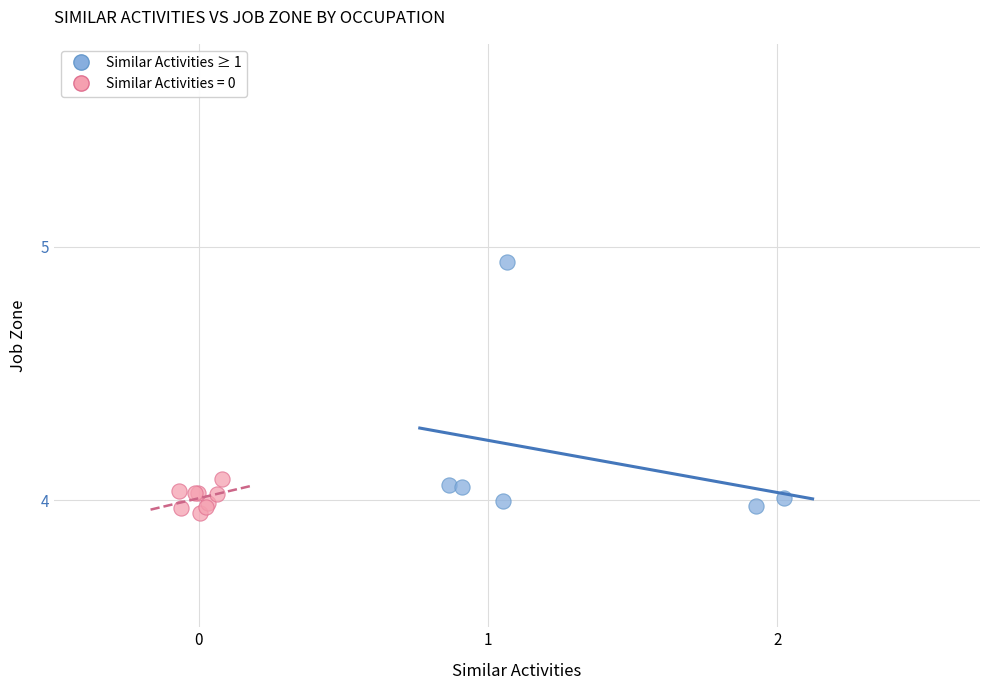

Which series contains the highest Y value?

Similar Activities ≥ 1